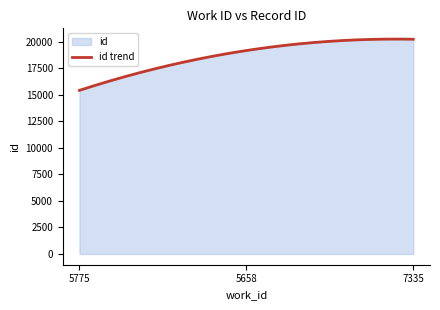

What is the ratio of the value at 5775 to the value at 5658?

0.8